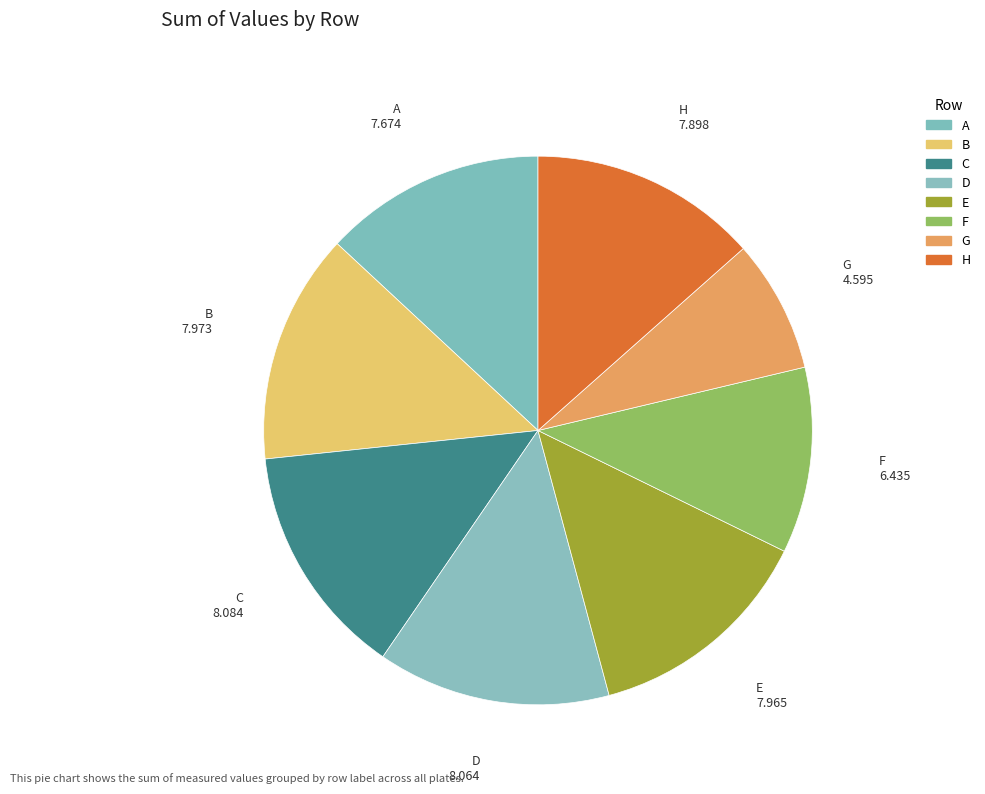

Is it true that C is 22% of the pie?

False